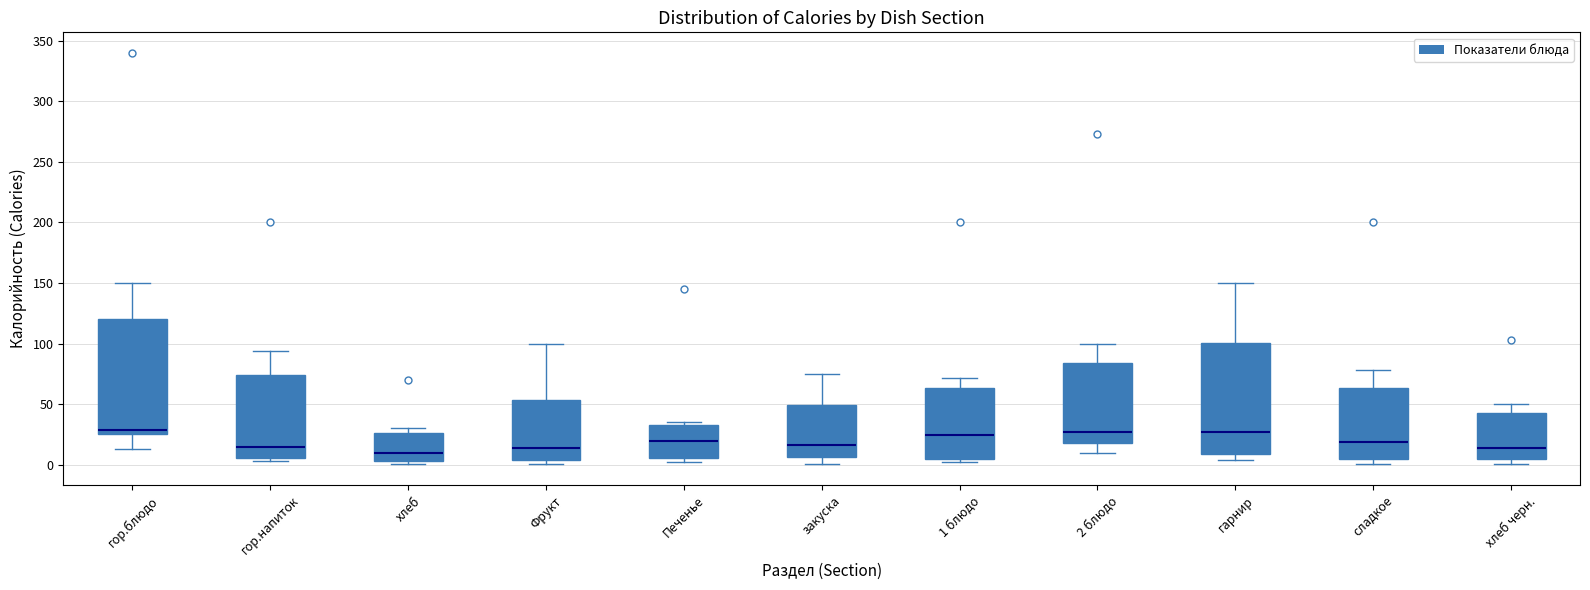

Reading left to right, transcribe this box plot: for each box, give where its median line is, the range the box spans, and where its two whiskers end, as read against the y-axis. The values are not printed on the chart, so give them approximately, as read against the axis.

гор.блюдо: median 30, box 25 to 120, whiskers 15 to 150
гор.напиток: median 15, box 5 to 75, whiskers 5 (just below the box's lower edge) to 95
хлеб: median 10, box 5 to 25, whiskers 0 to 30
Фрукт: median 15, box 5 to 55, whiskers 0 to 100
Печенье: median 20, box 5 to 35, whiskers 5 (just below the box's lower edge) to 35 (just above the box's upper edge)
закуска: median 15, box 5 to 50, whiskers 0 to 75
1 блюдо: median 25, box 5 to 65, whiskers 0 to 70
2 блюдо: median 25, box 20 to 85, whiskers 10 to 100
гарнир: median 25, box 10 to 100, whiskers 5 to 150
сладкое: median 20, box 5 to 65, whiskers 0 to 80
хлеб черн.: median 15, box 5 to 45, whiskers 0 to 50